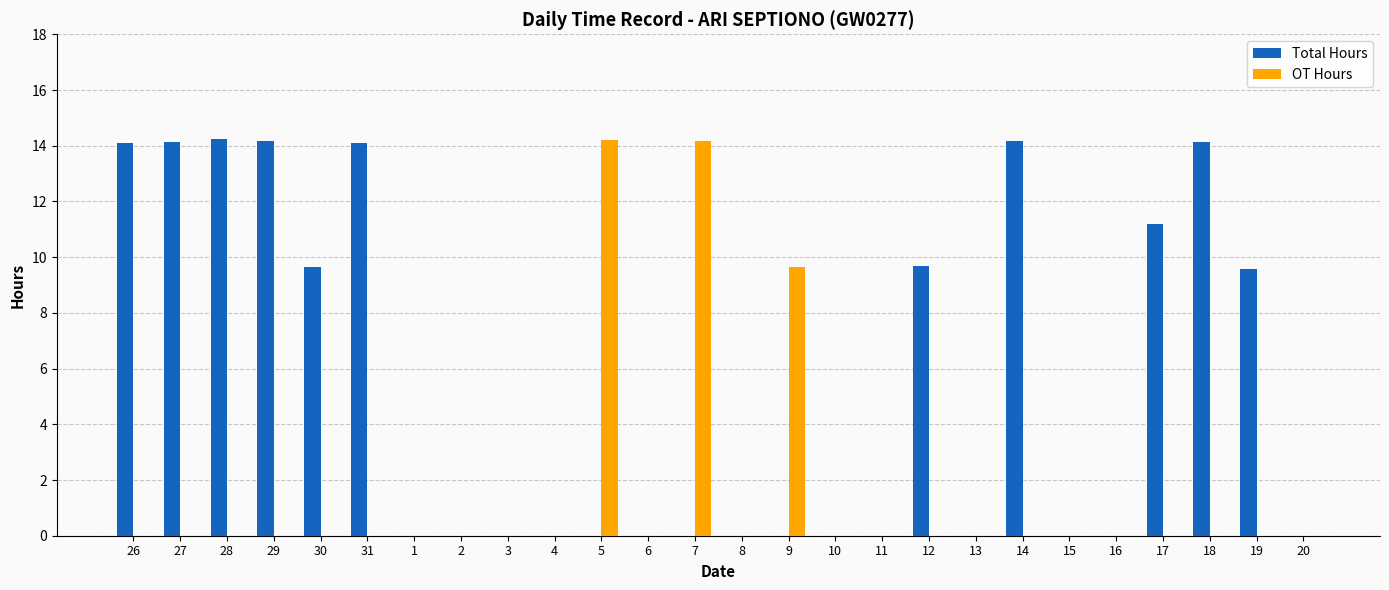

What is the highest value of the OT Hours series?

14.2